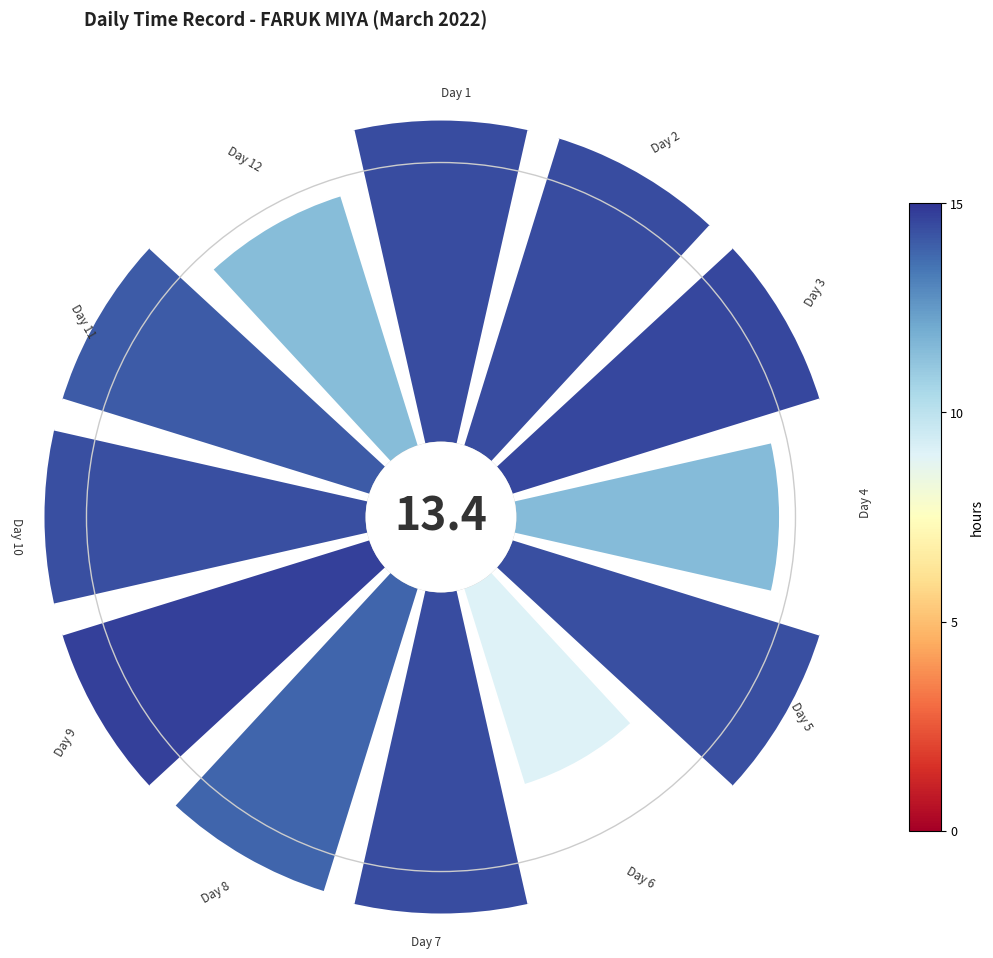

Count the number of slices in the pie.

12